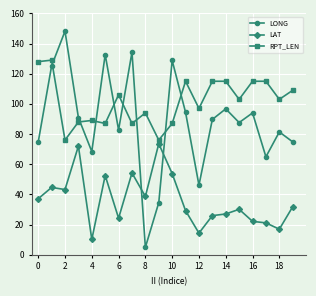

What is the difference between the maximum and minimum values in the RPT_LEN series?

53.0